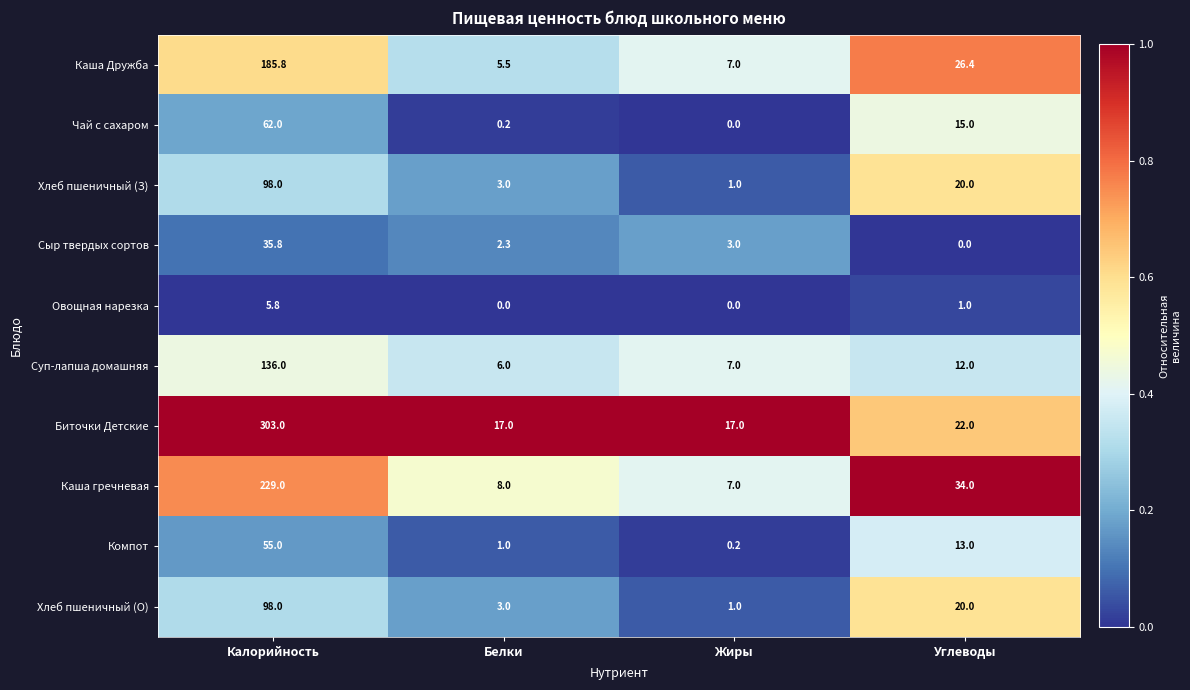

Which series has the widest spread of values?

Биточки Детские